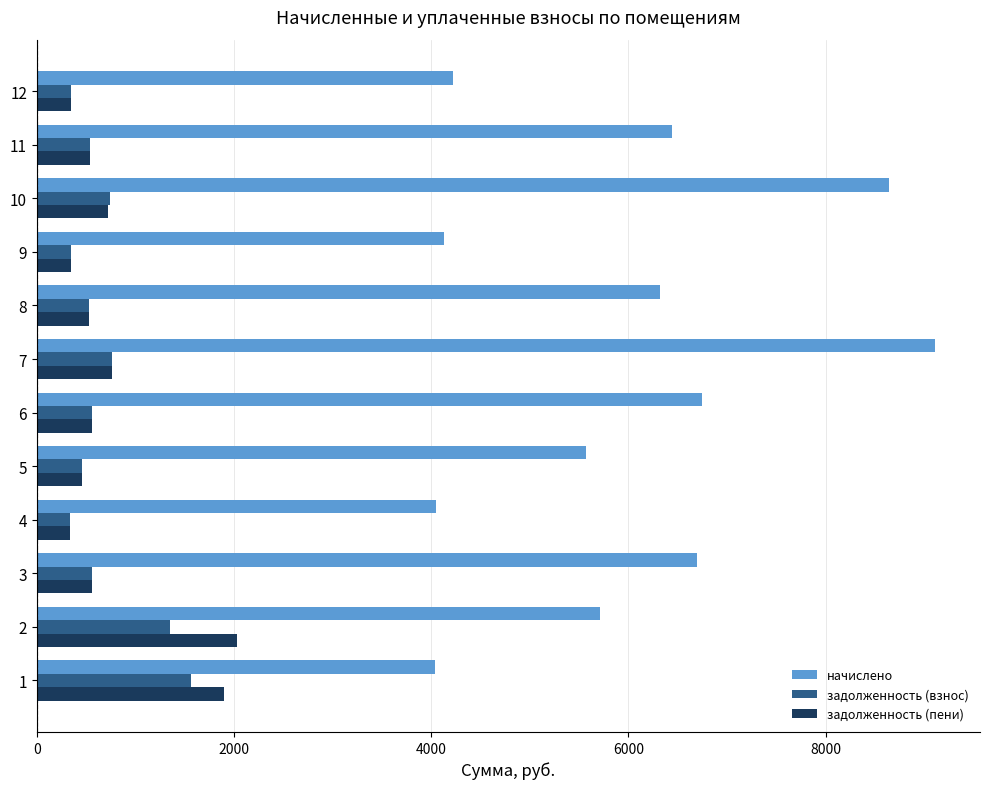

Which series has the largest total across all categories?

начислено